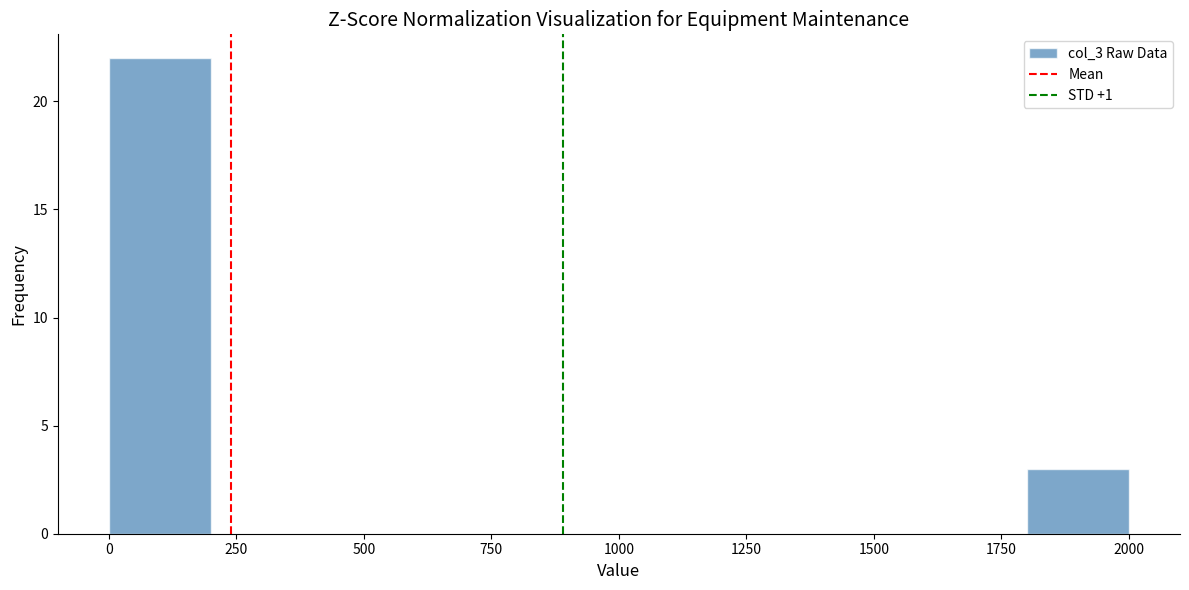

Reading left to right, transcribe this chart: for each bar, give the range it covers on the x-axis and its height. The values are not printed on the chart, so give them approximately, as read against the axis.

0 to 200: 22
200 to 400: 0
400 to 600: 0
600 to 800: 0
800 to 1000: 0
1000 to 1200: 0
1200 to 1400: 0
1400 to 1600: 0
1600 to 1800: 0
1800 to 2000: 3